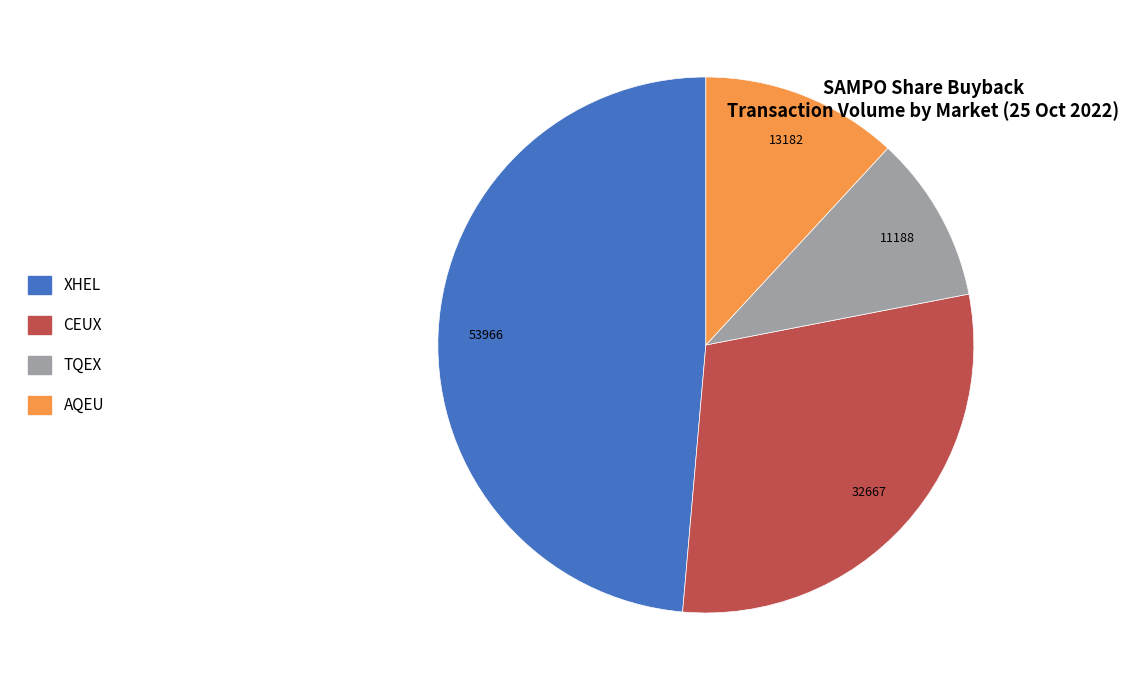

Count the number of slices in the pie.

4